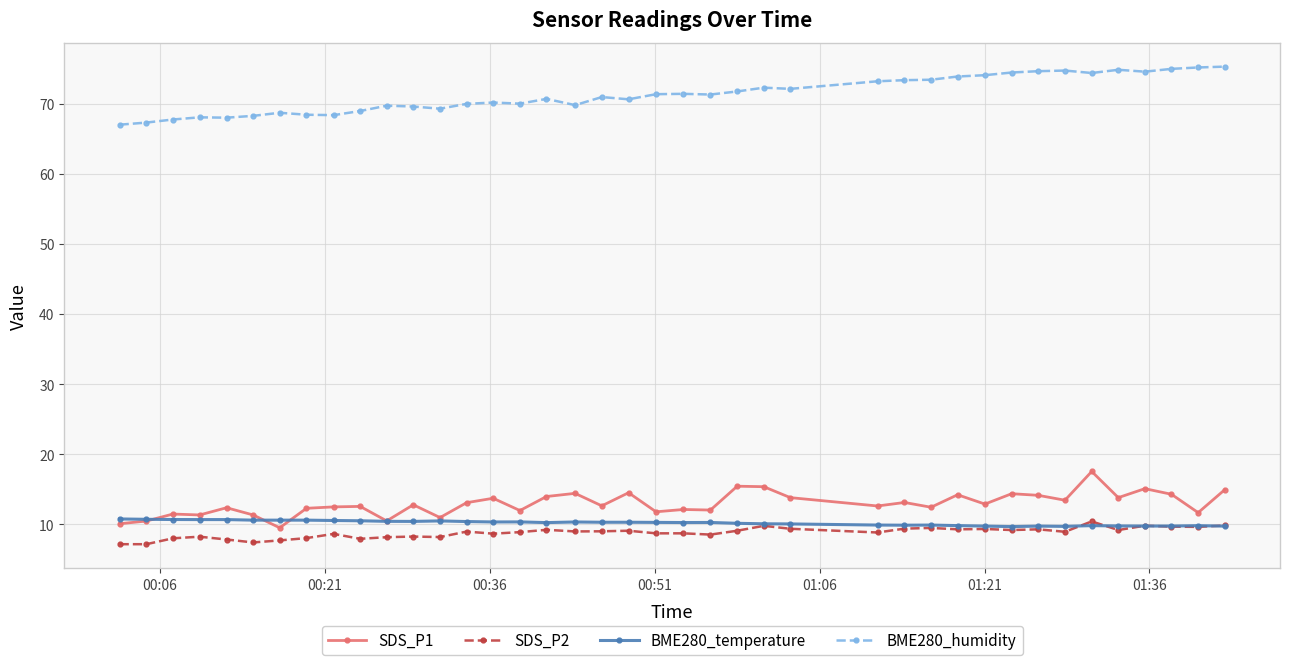

True or false: SDS_P2 has more than 0 interior local peaks.

True